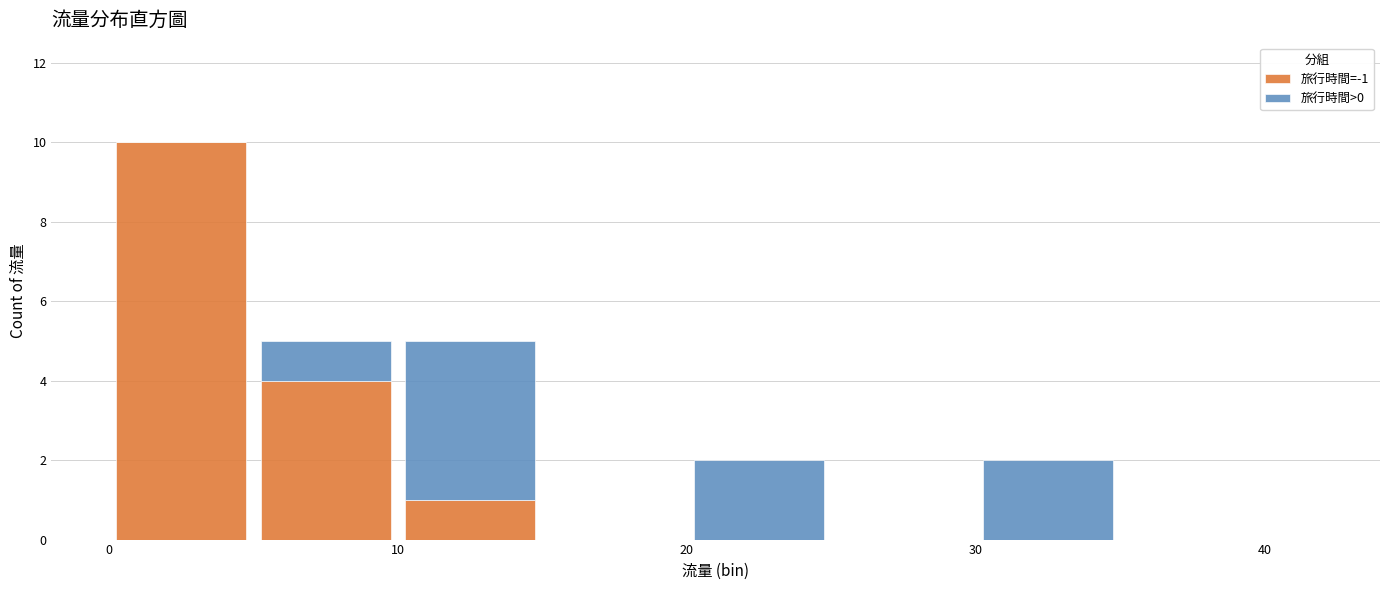

Reading left to right, list every stacked bar in this chart as the range it spans on the x-axis followed by its total height. The values are not printed on the chart, so give them approximately, as read against the axis.

0 to 5: 10
5 to 10: 5
10 to 15: 5
15 to 20: 0
20 to 25: 2
25 to 30: 0
30 to 35: 2
35 to 40: 0